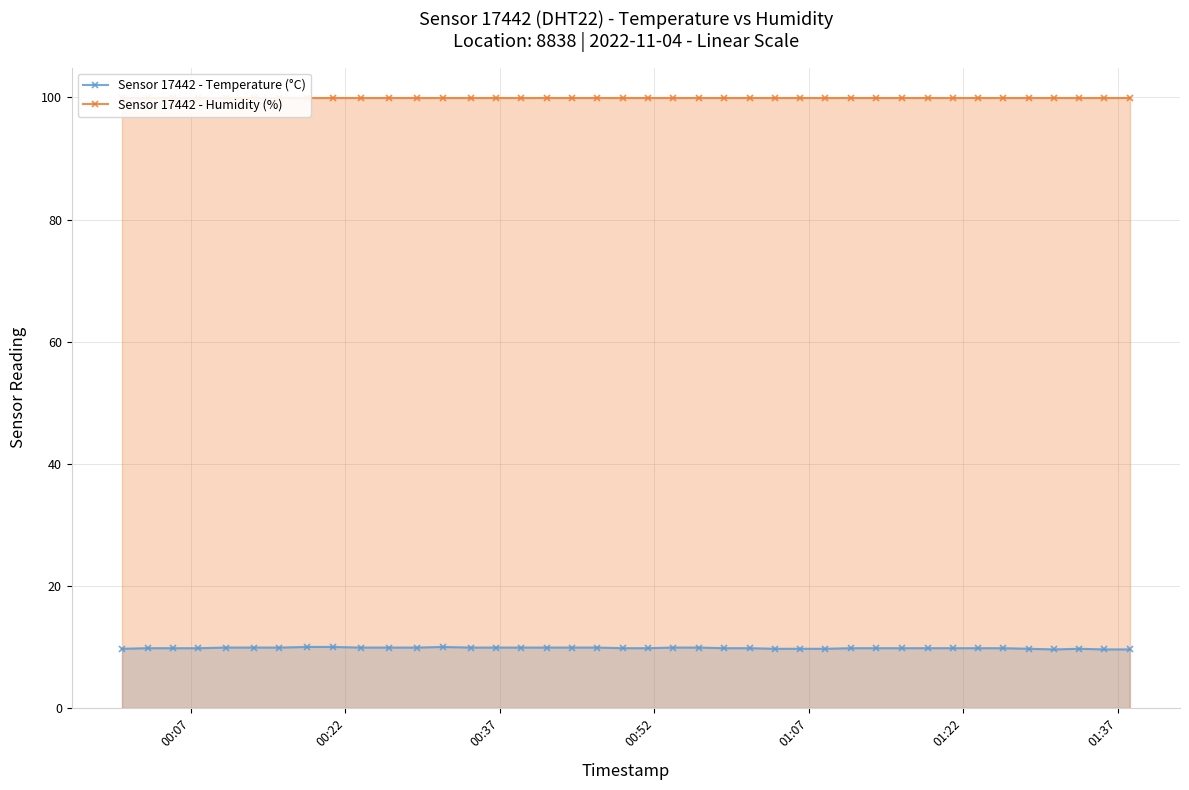

How many Sensor 17442 - Temperature (°C) values are between 9 and 10?

40